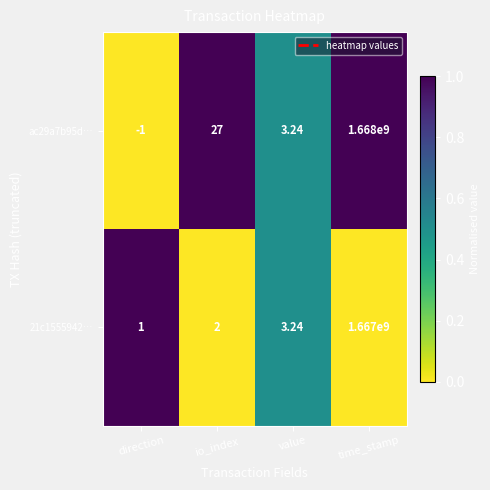

Rank the series by their average value, from highest to lowest.

ac29a7b95d…, 21c1555942…